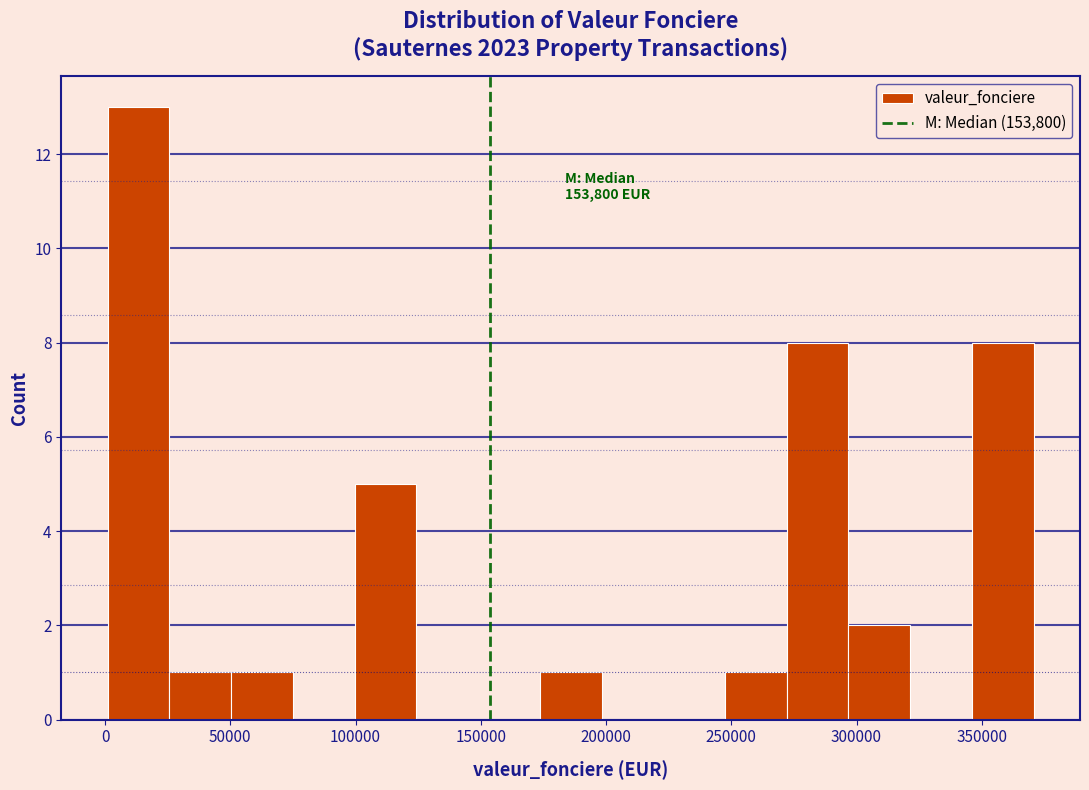

Which range on the x-axis has the tallest bar?

0 to 25000